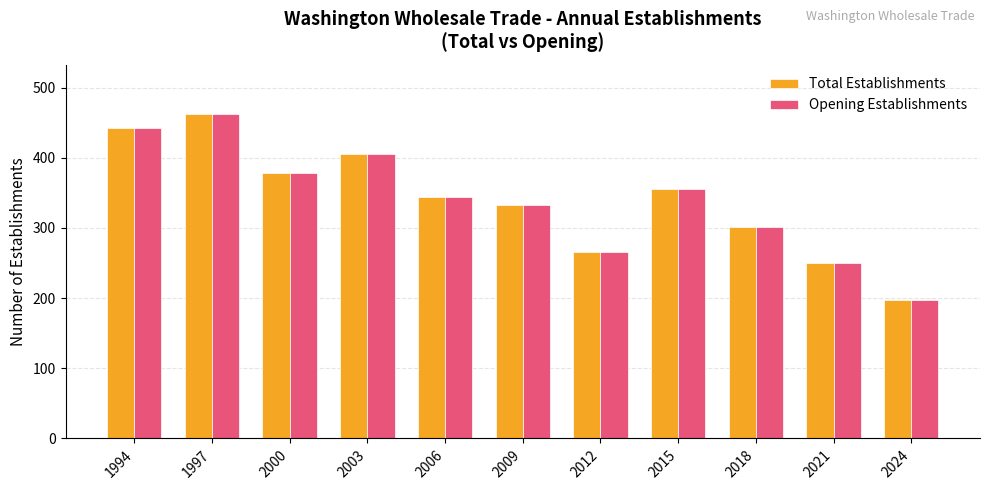

What is the greatest value displayed?

463